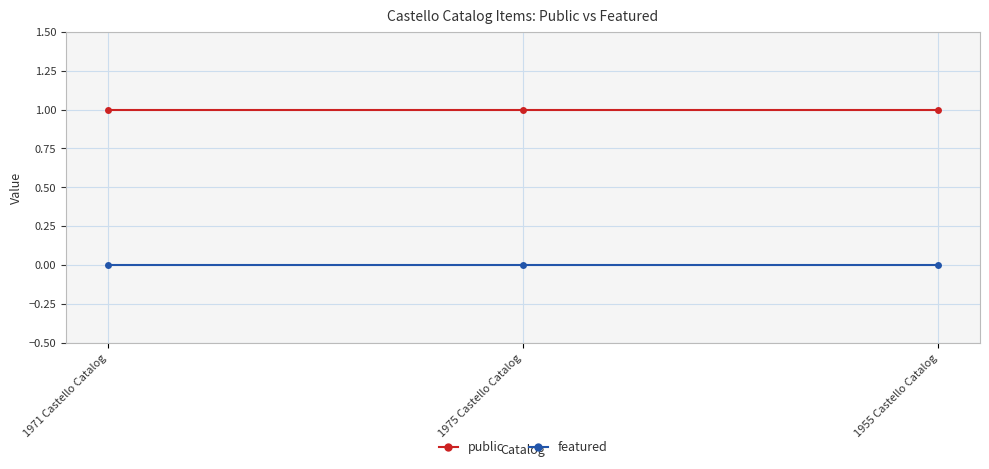

List the series in order of their peak value, lowest first.

featured, public